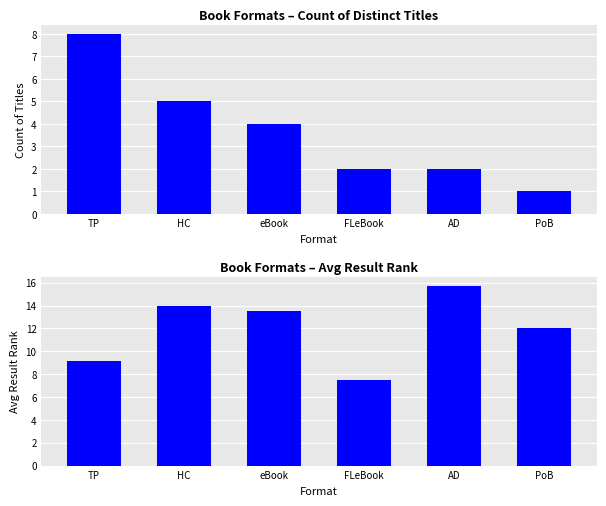

At which label does Count of Titles first exceed 4?

TP